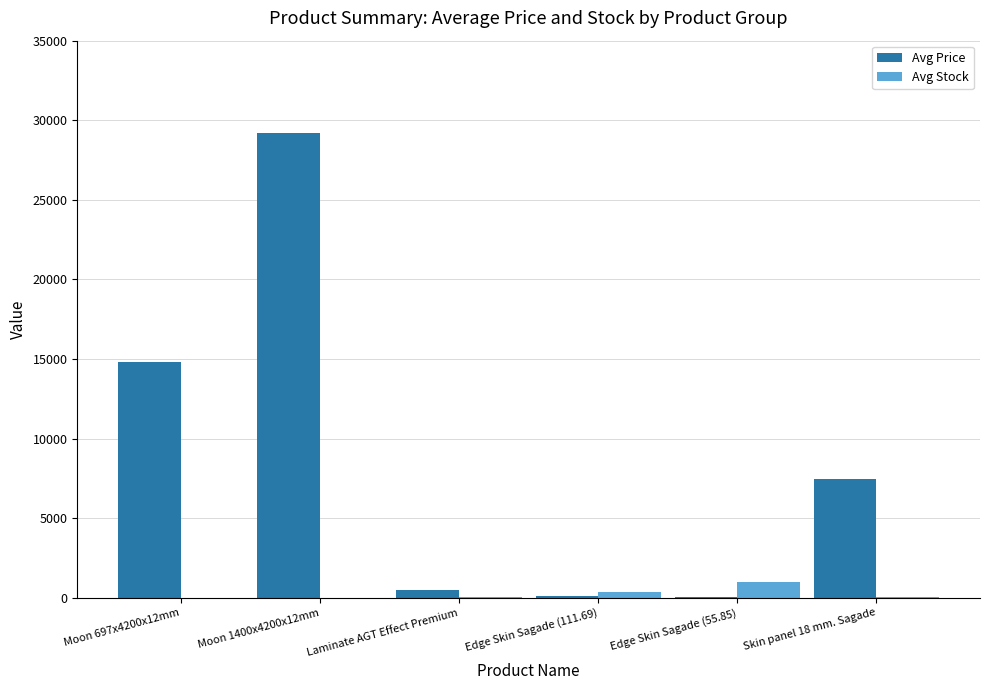

What is the maximum value shown in the chart?

29188.5